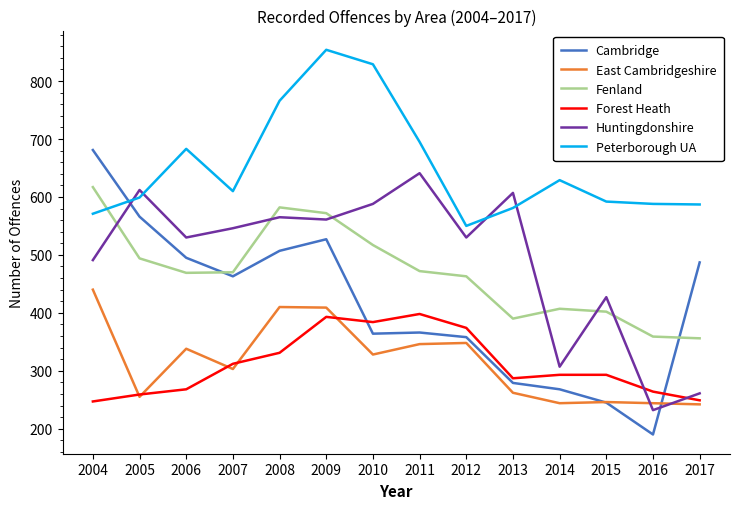

Which series has the largest total across all categories?

Peterborough UA